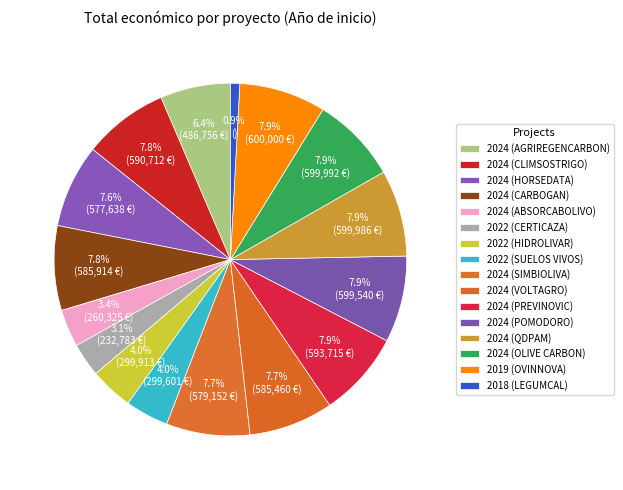

Combined, what portion of the pie is 2024 (PREVINOVIC) and 2024 (SIMBIOLIVA)?

15.5%